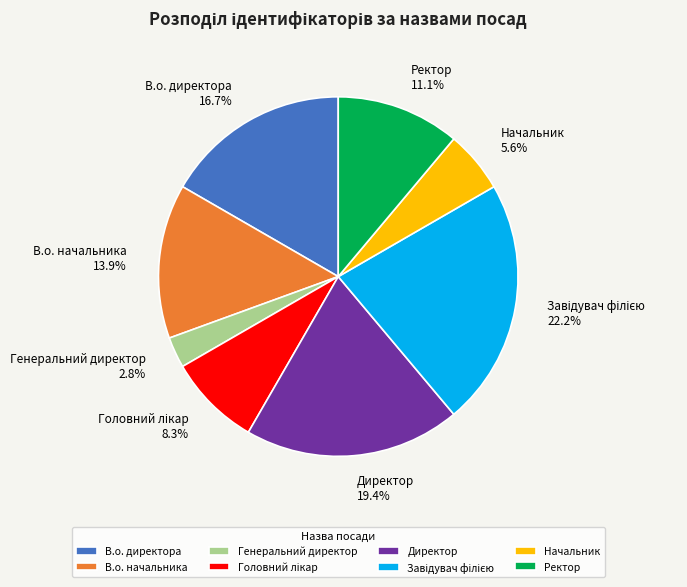

What is the smallest slice in the pie chart?

Генеральний директор